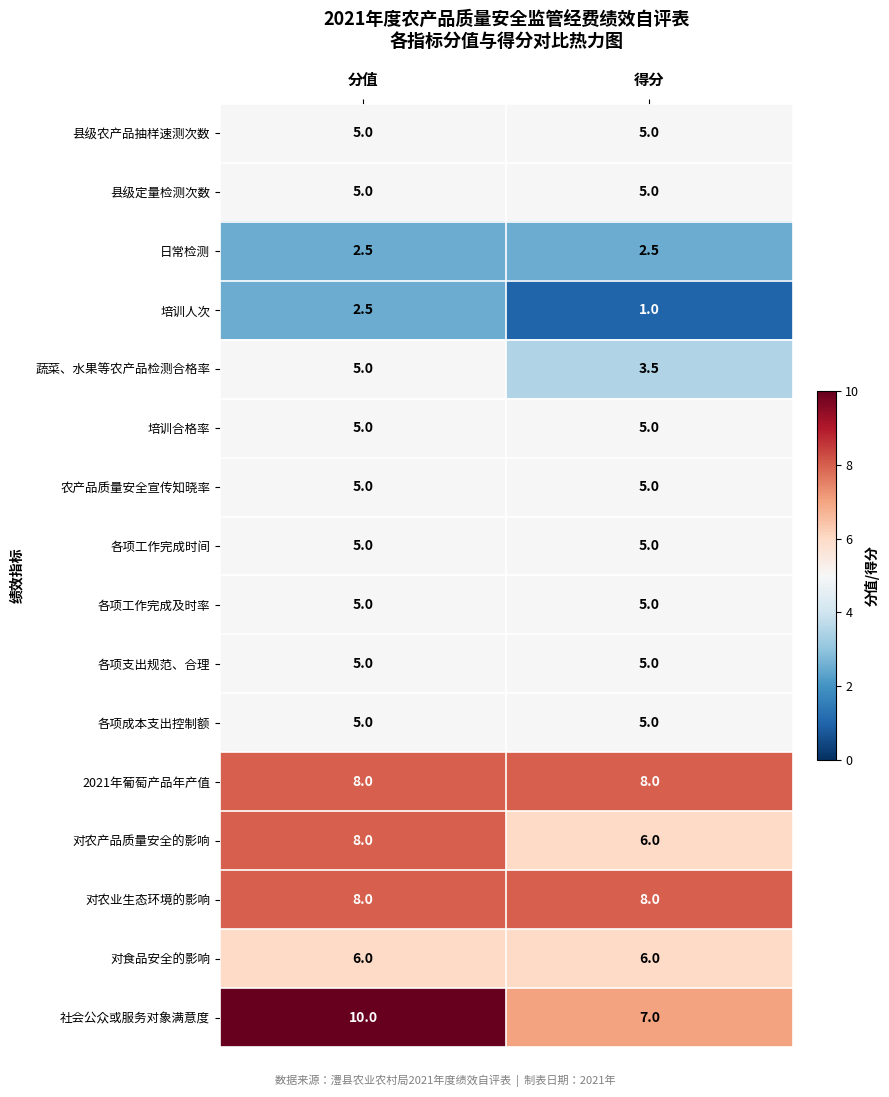

At how many categories does at least one series exceed 3?

2